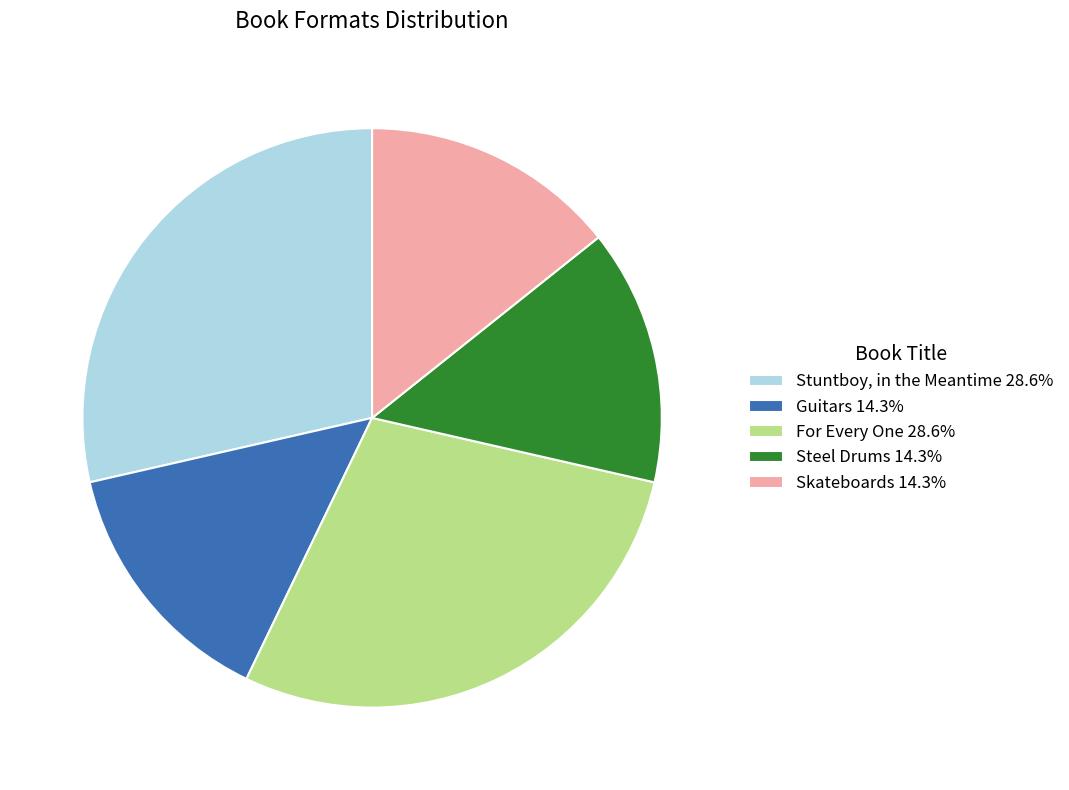

Is it true that Guitars is 5% of the pie?

False